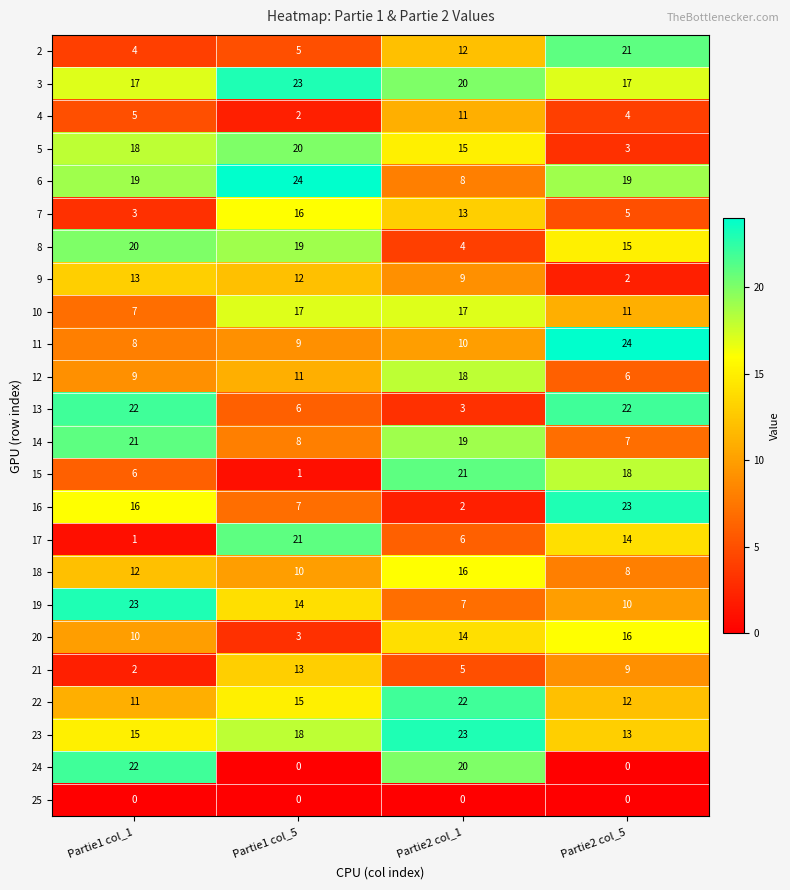

Count the number of categories in the chart.

4